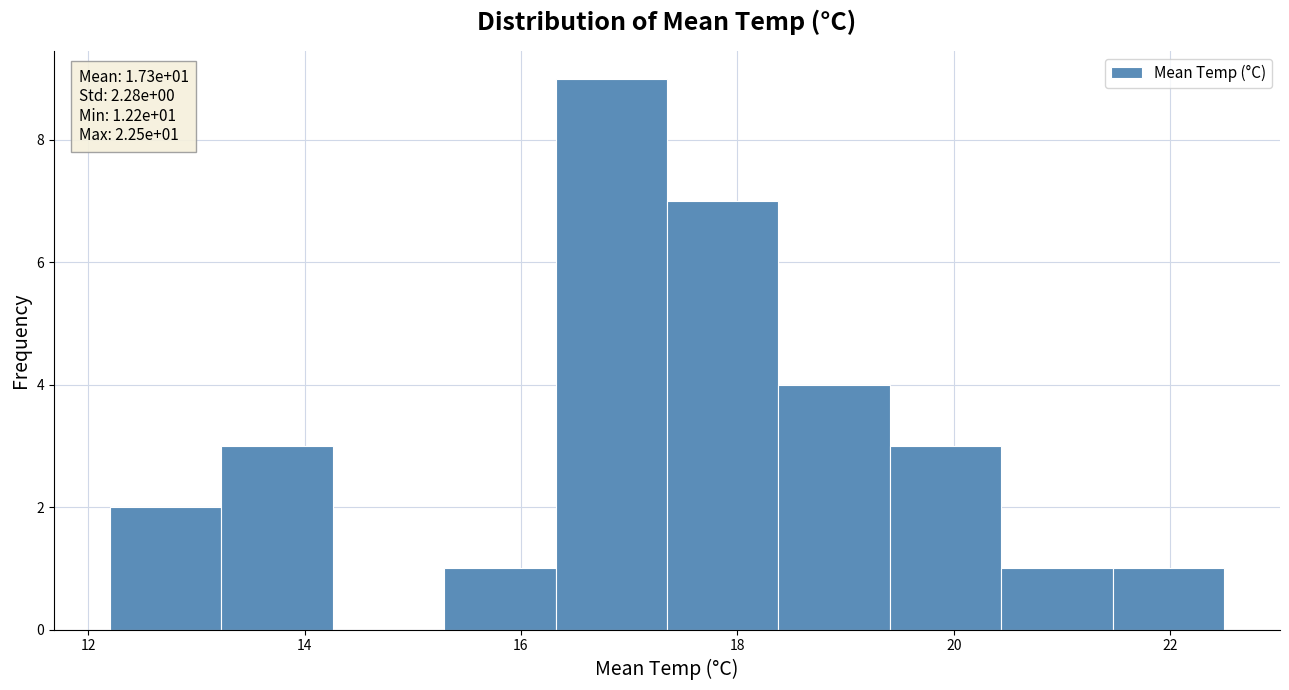

Over which range of the x-axis is the bar tallest?

16.4 to 17.4